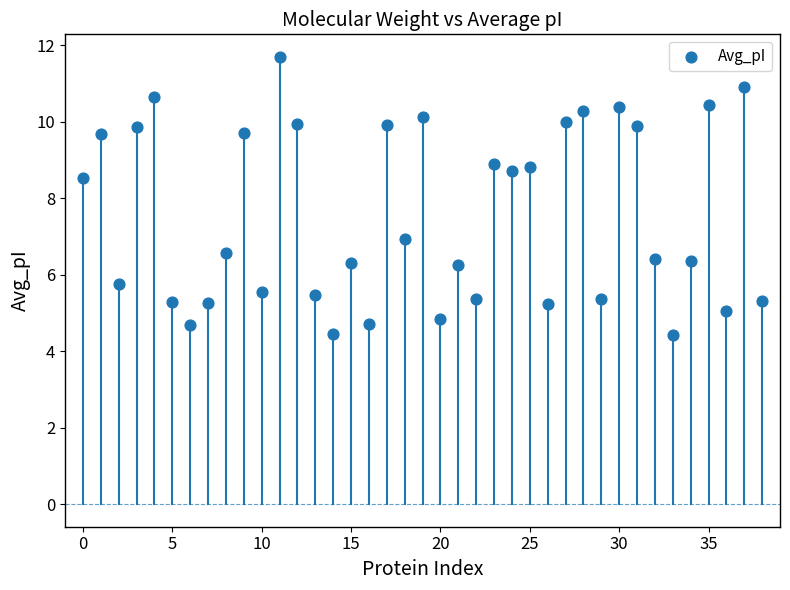

What is the range of Y values (max minus min)?

7.3